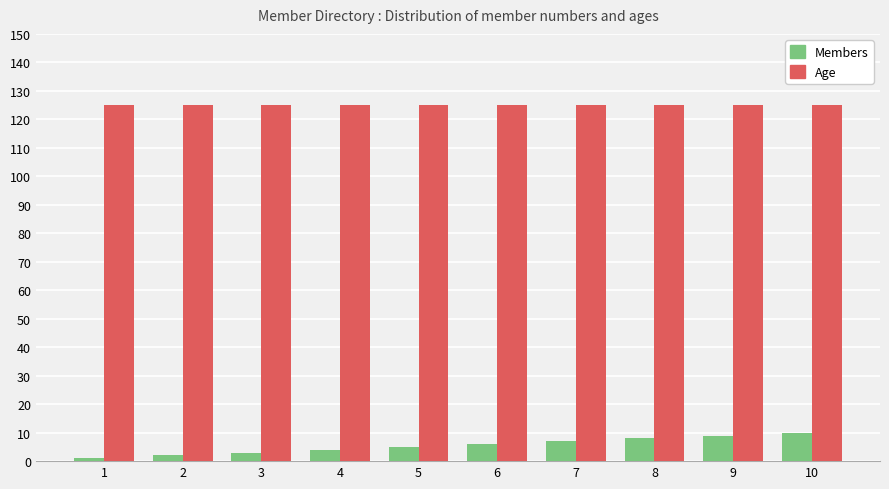

How many bars are there in total?

20